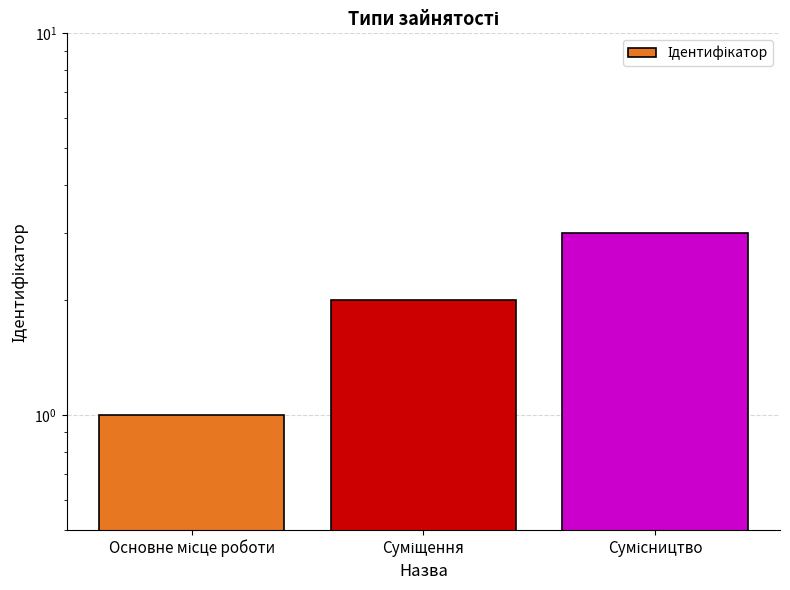

What is the value of the 1st bar from the left?

1